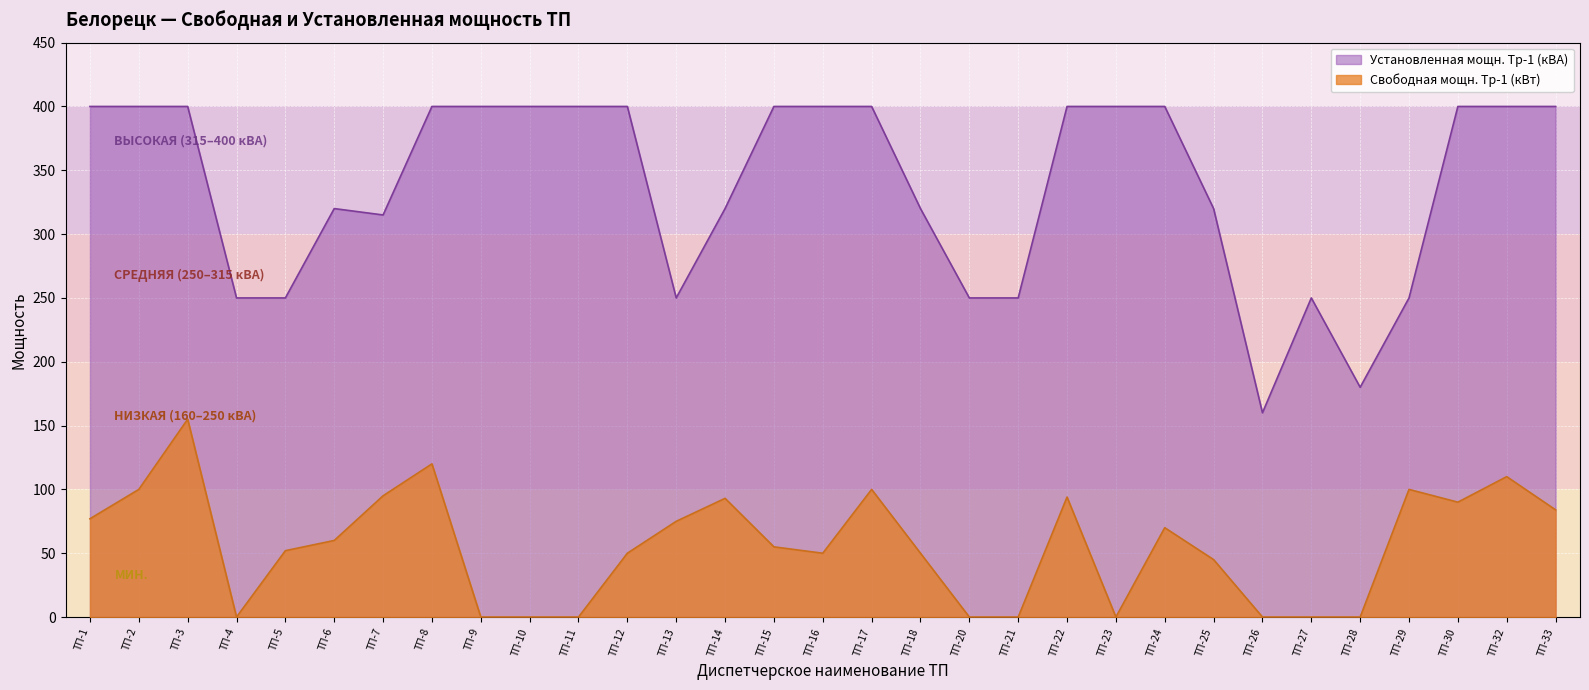

What is the average value of the Установленная мощн. Тр-1 (кВА) series?

338